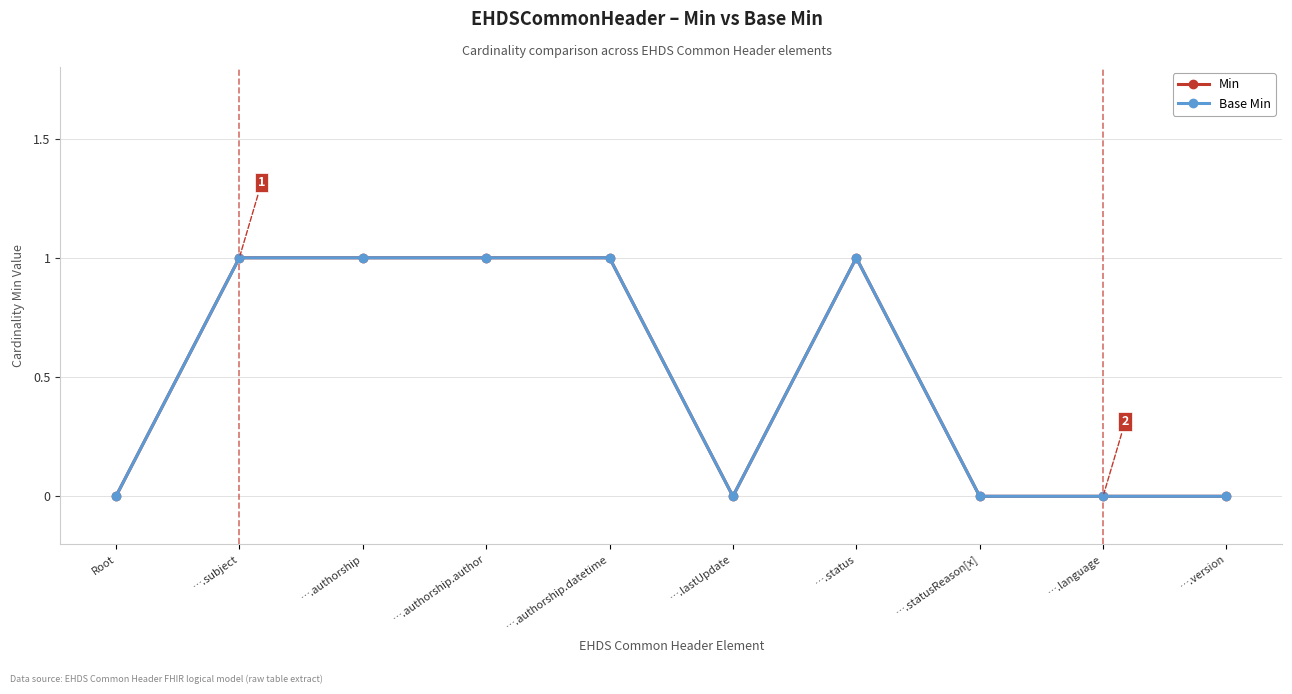

Is the value of Base Min at ….subject greater than the value of Min at ….lastUpdate?

Yes